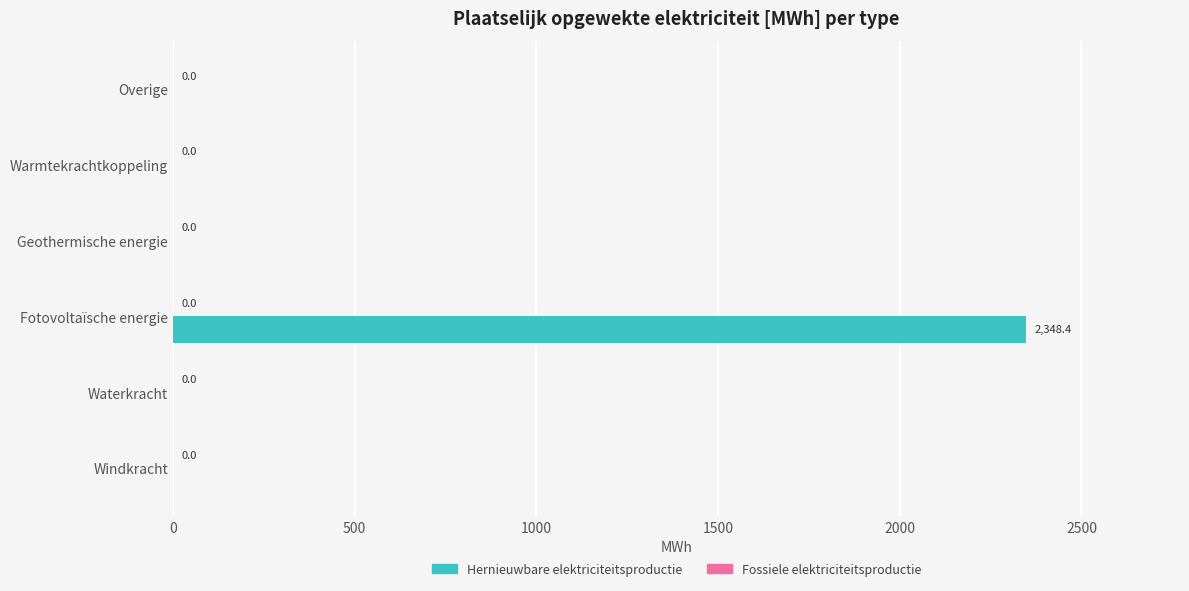

What is the change in value from Waterkracht to Fotovoltaïsche energie?

+2348.4